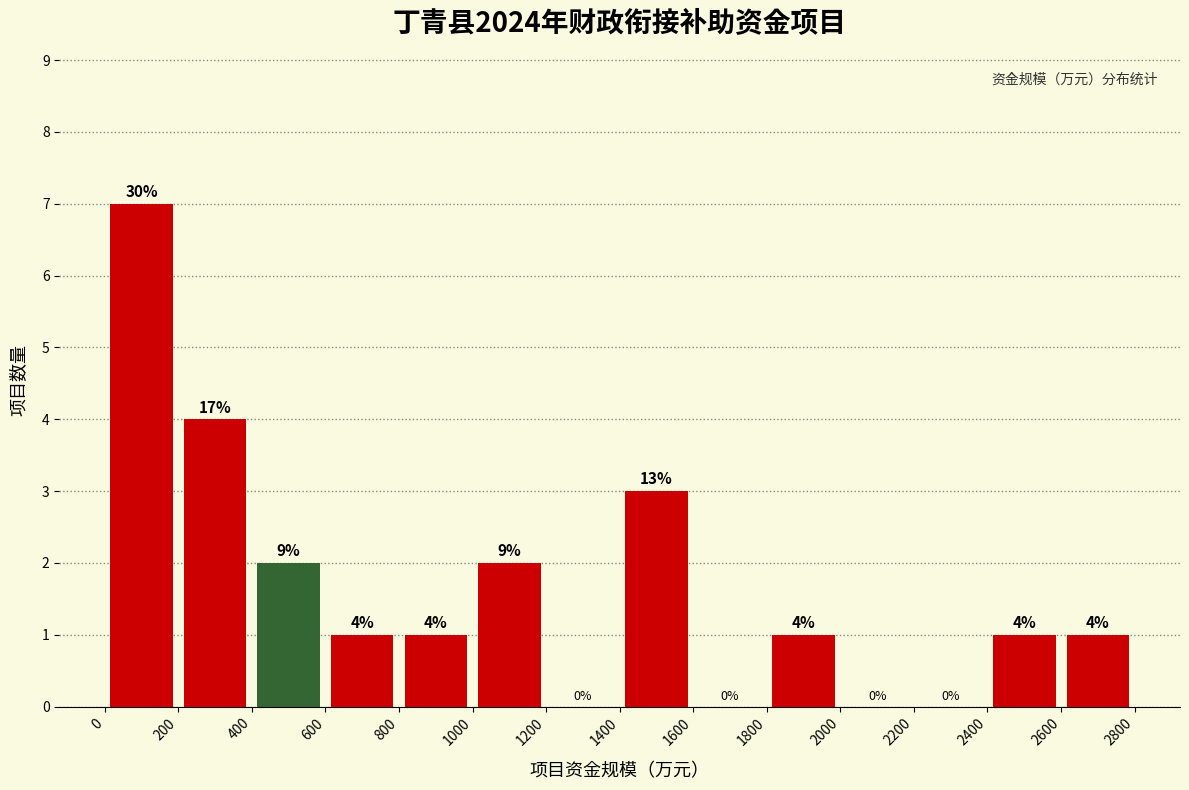

Over which range of the x-axis is the bar tallest?

0 to 200